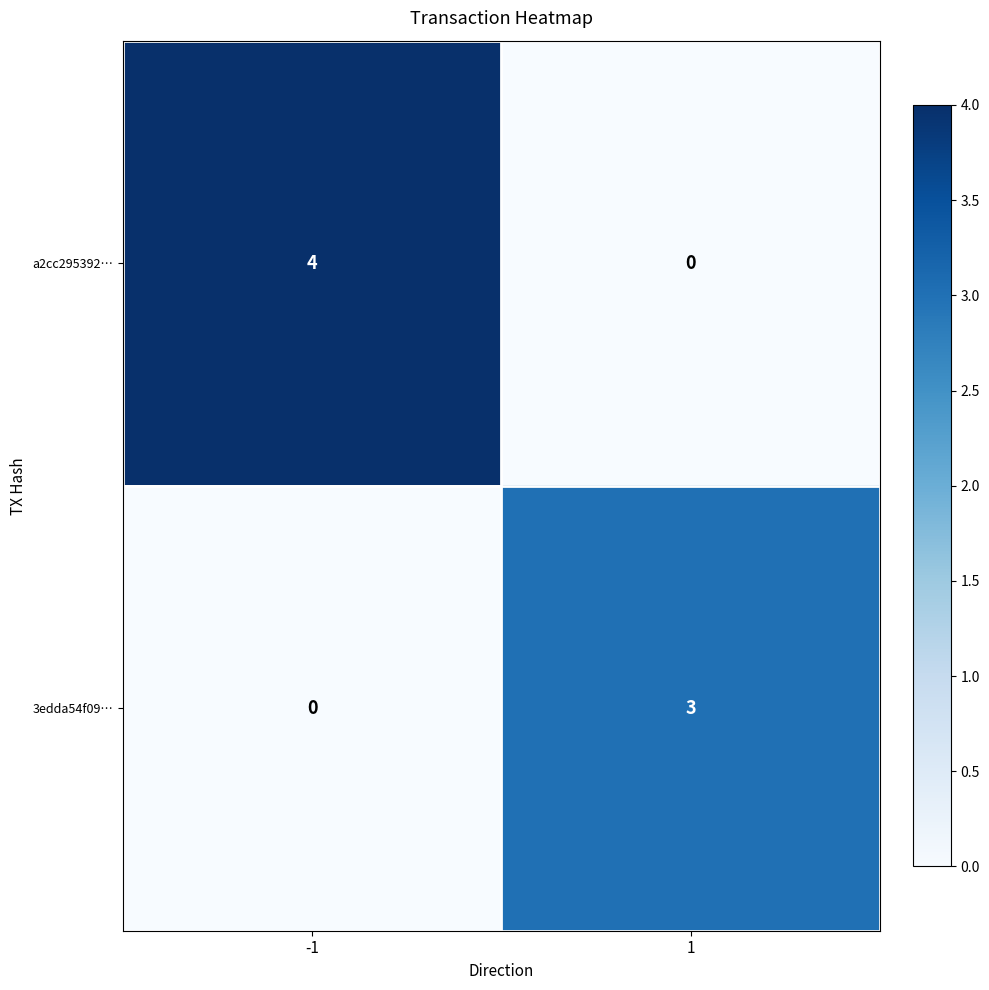

Reading left to right, list all the values displayed in this chart.

a2cc295392…: 4	0
3edda54f09…: 0	3